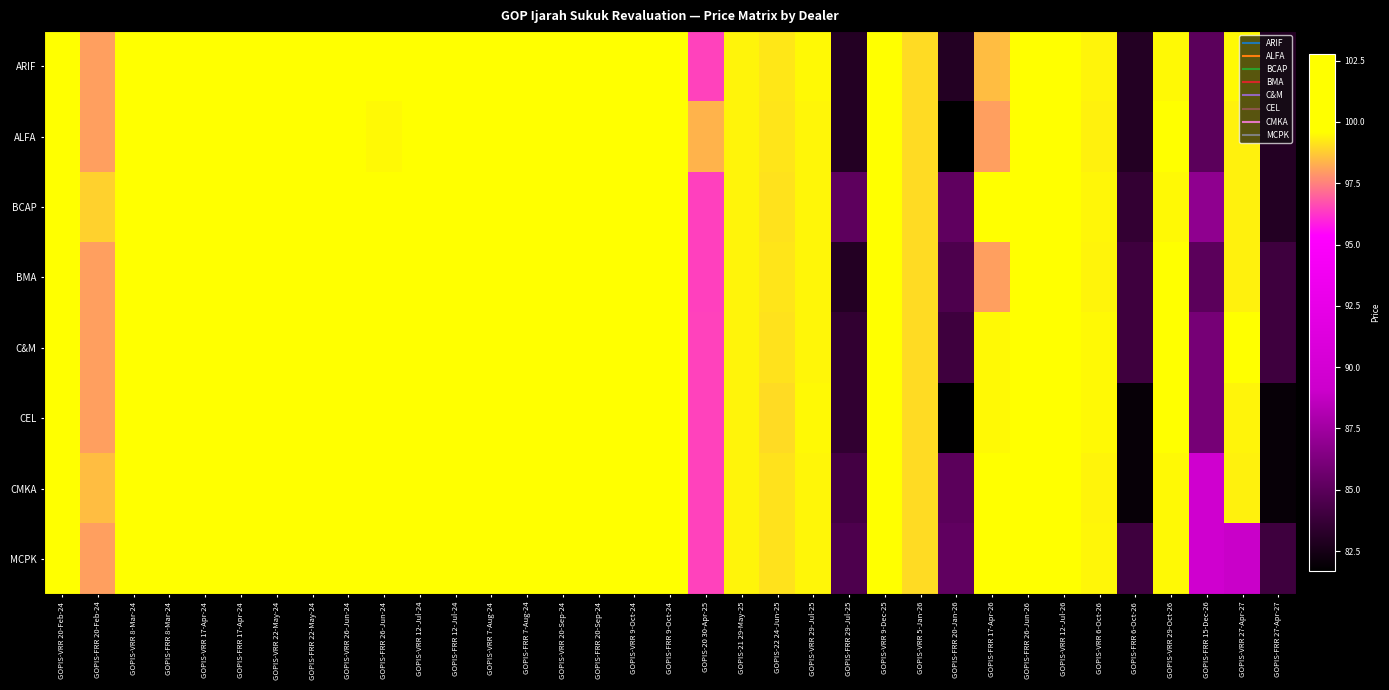

List the series in order of their peak value, lowest first.

CEL, CMKA, BMA, MCPK, C&M, ALFA, BCAP, ARIF